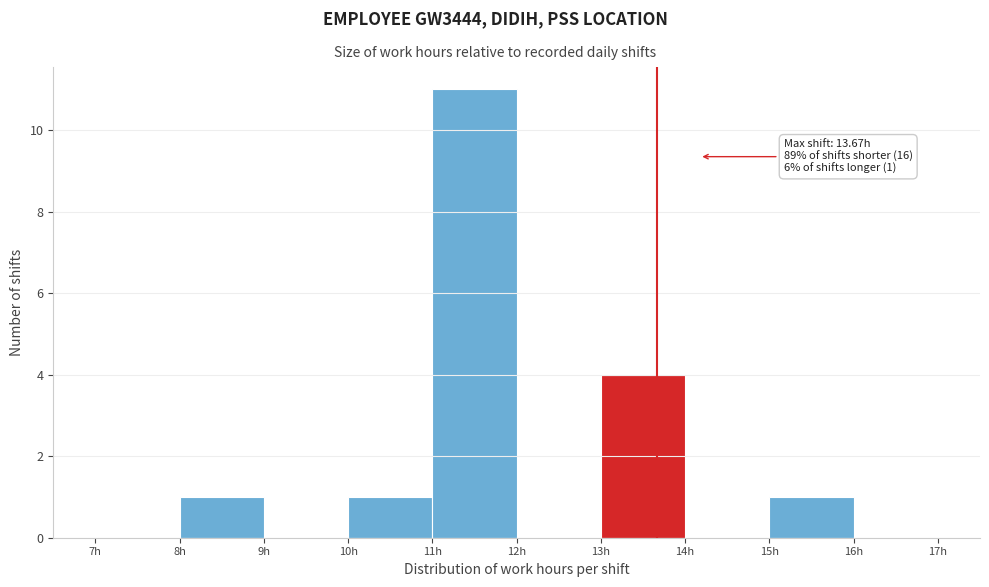

Over which range of the x-axis is the bar tallest?

11 to 12